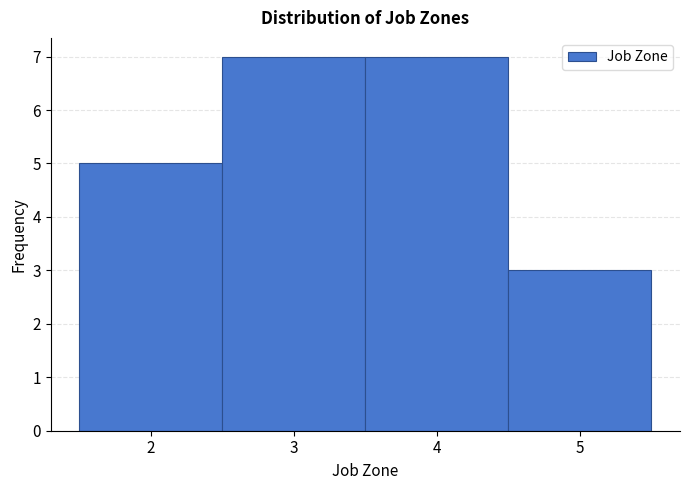

Reading left to right, transcribe this chart: for each bar, give the range it covers on the x-axis and its height. The values are not printed on the chart, so give them approximately, as read against the axis.

1.5 to 2.5: 5
2.5 to 3.5: 7
3.5 to 4.5: 7
4.5 to 5.5: 3